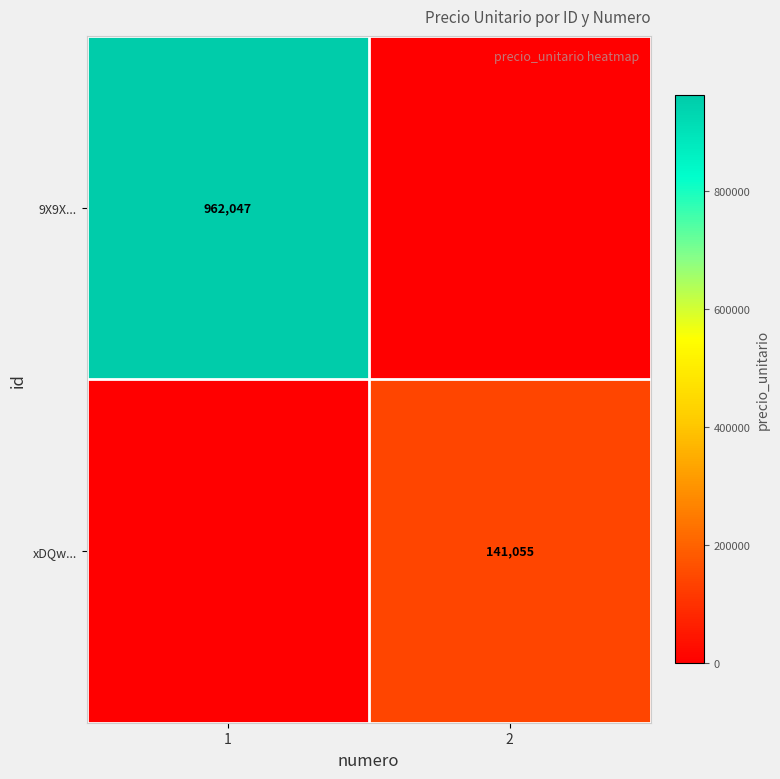

What is the maximum value shown in the chart?

962047